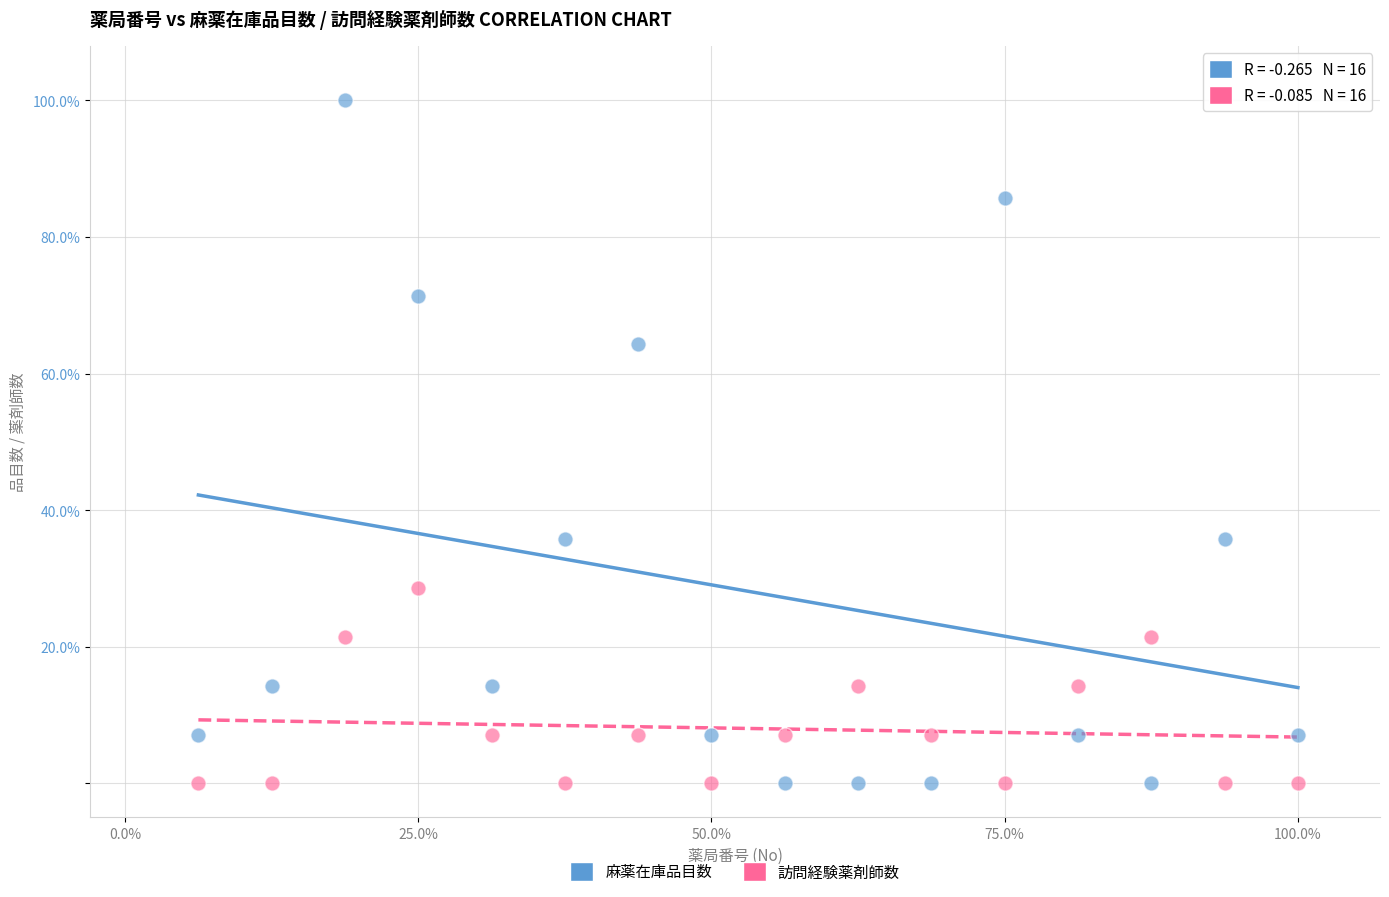

What are all the series names shown in the legend?

麻薬在庫品目数, 訪問経験薬剤師数